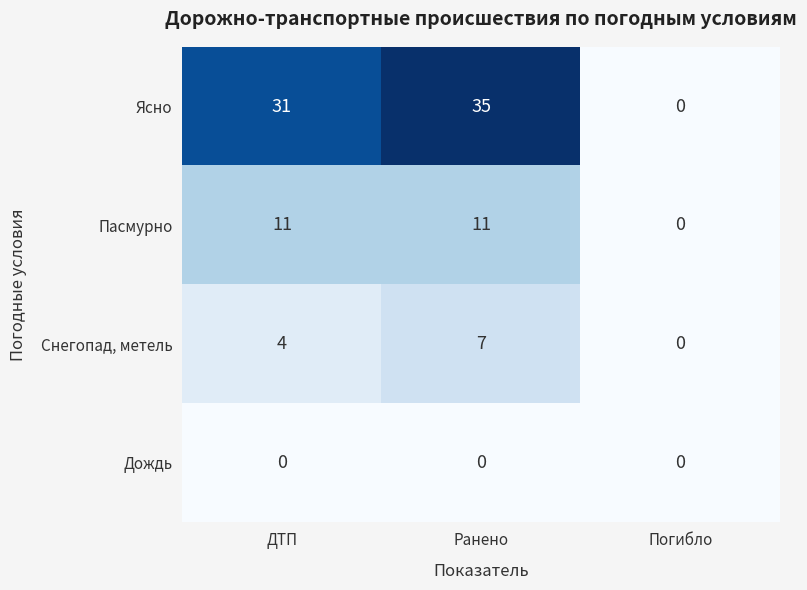

Is it true that Ясно equals 0 at Погибло?

True